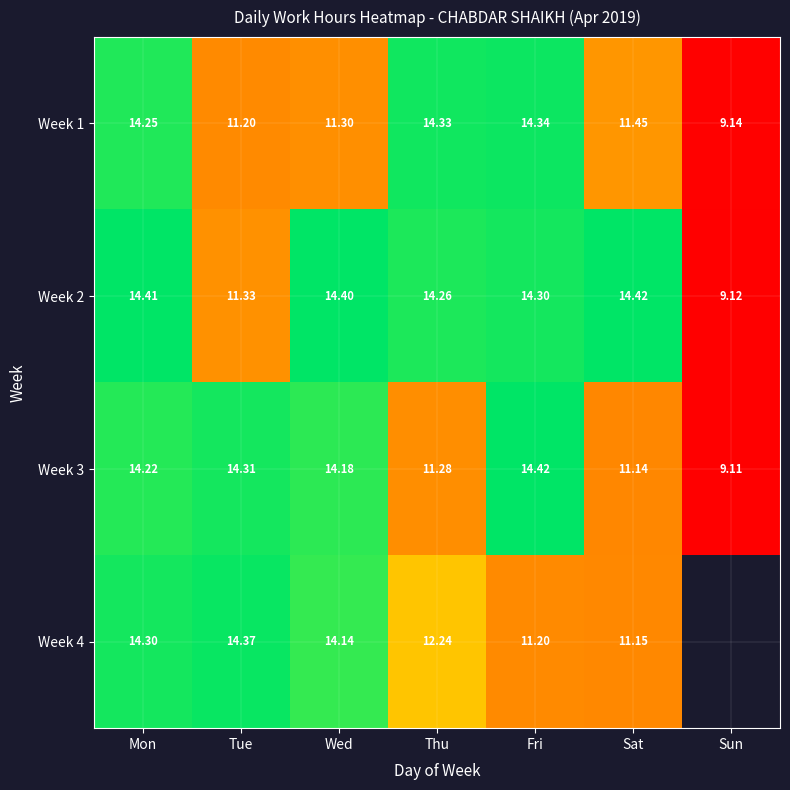

At which label is Week 3 closest to 11?

Sat